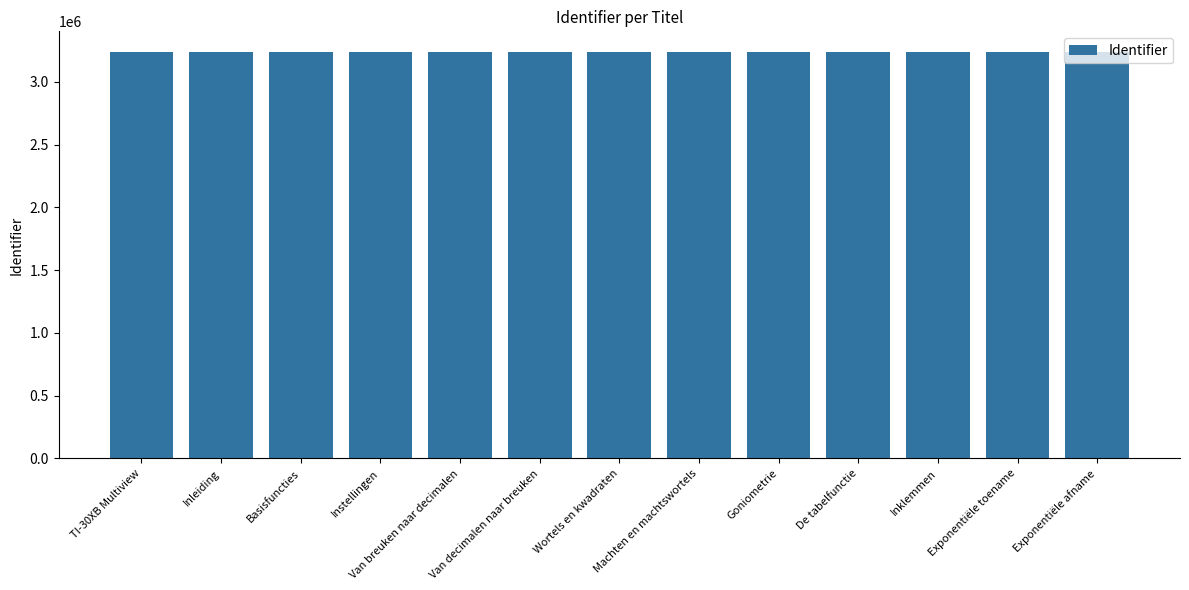

What is the average value?

3241214